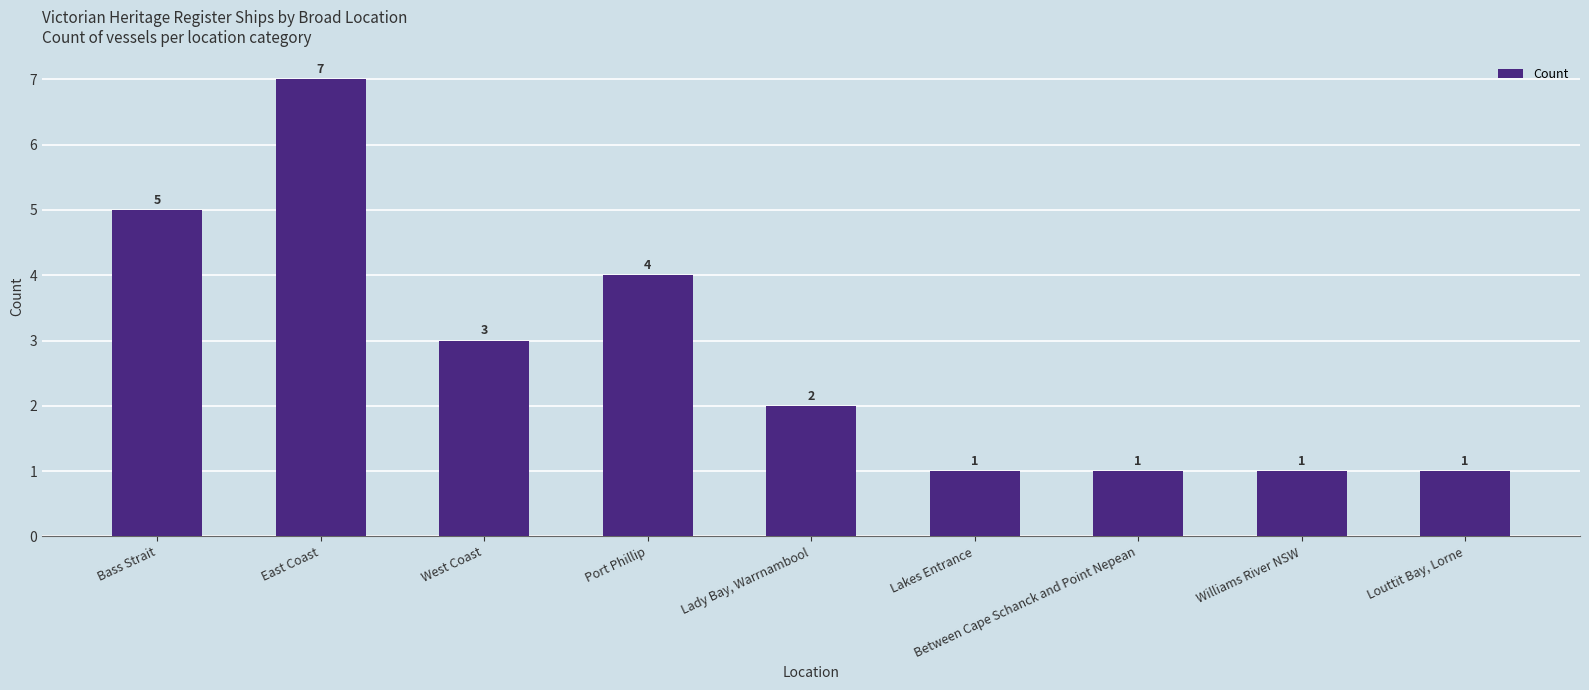

What is the change in value from Port Phillip to Williams River NSW?

-3